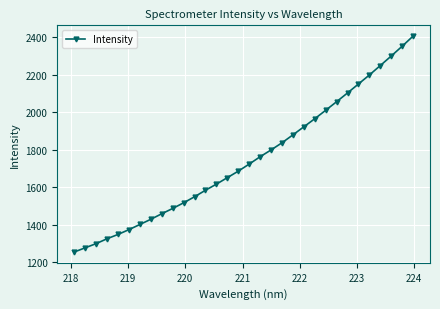

True or false: the data has more than 2 interior local peaks.

False